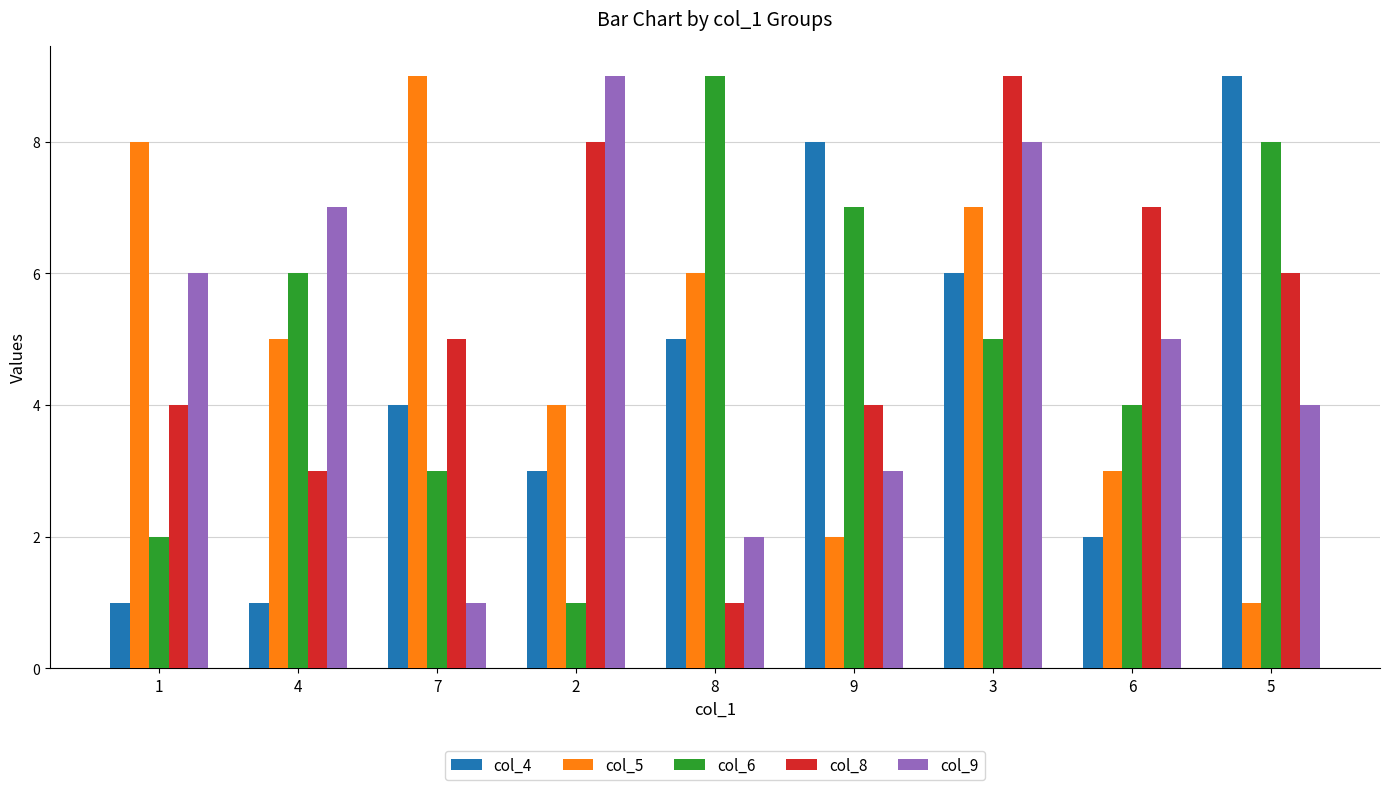

How many bars are there in total?

45